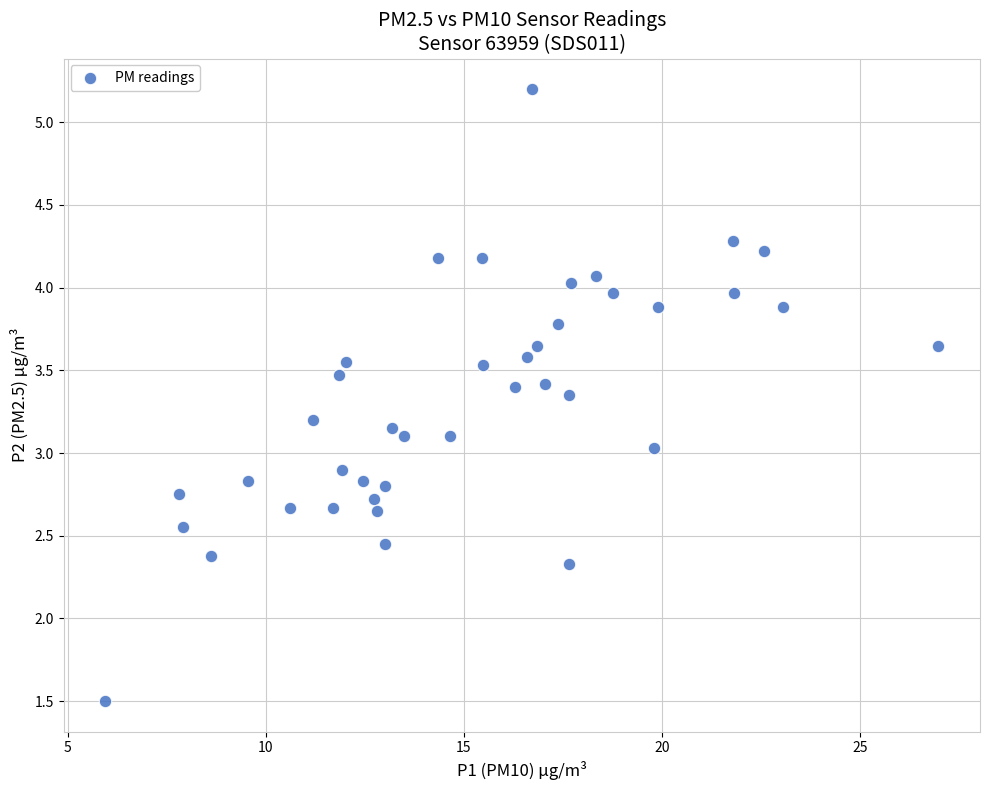

What is the range of X values (max minus min)?

21.0